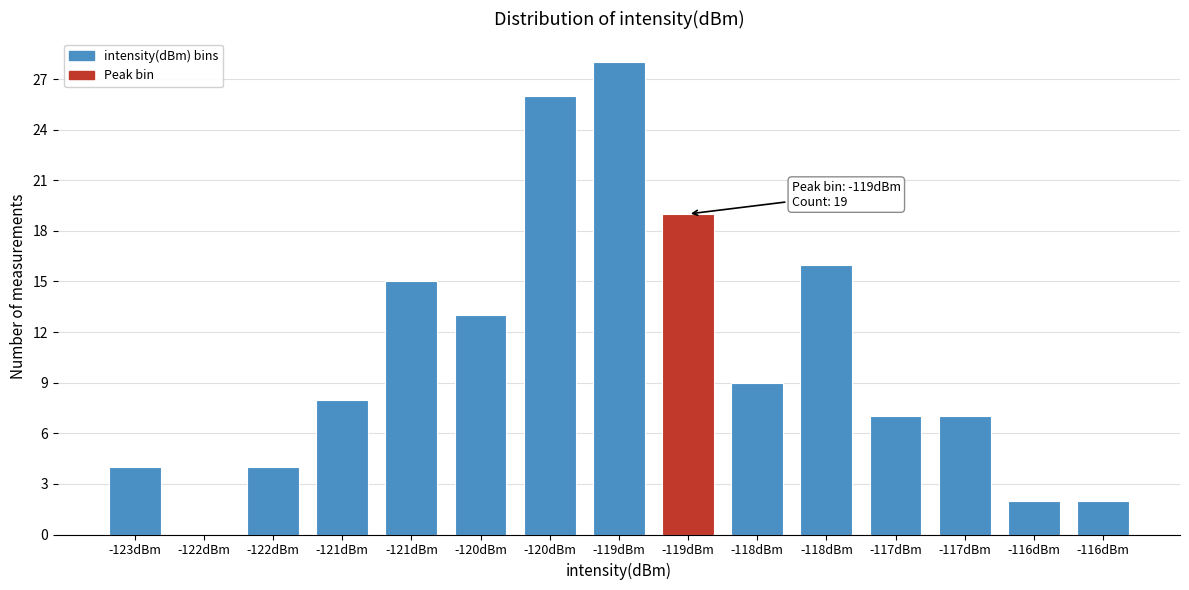

Are the bars horizontal?

No